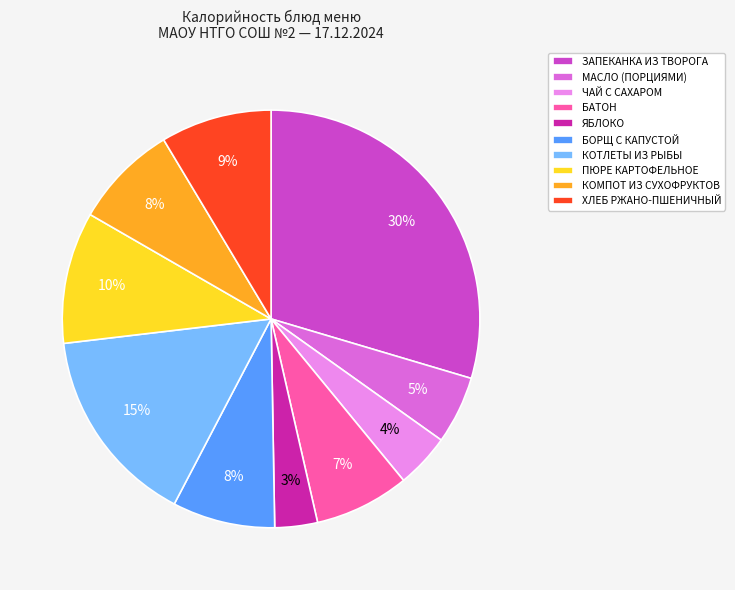

Is there any slice that represents more than half of the pie?

No